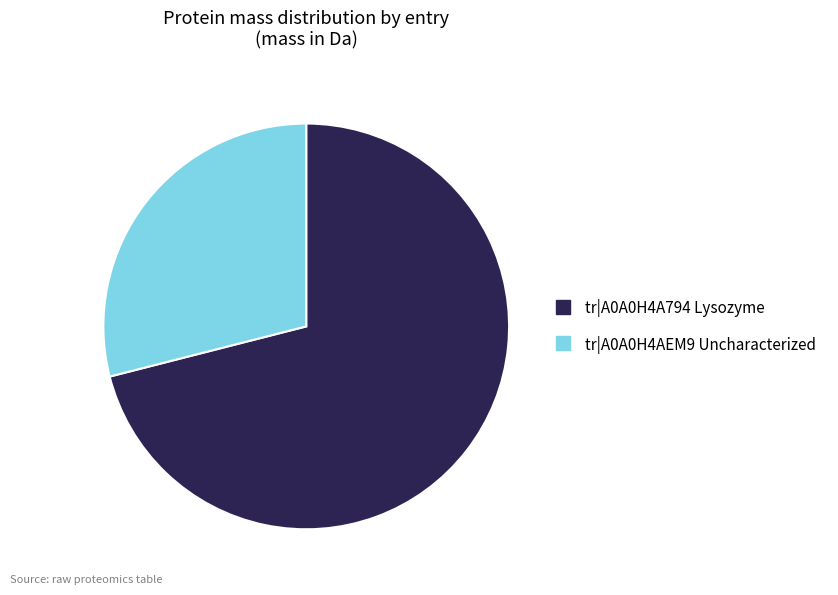

True or false: tr|A0A0H4A794 Lysozyme accounts for 71% of the total.

True